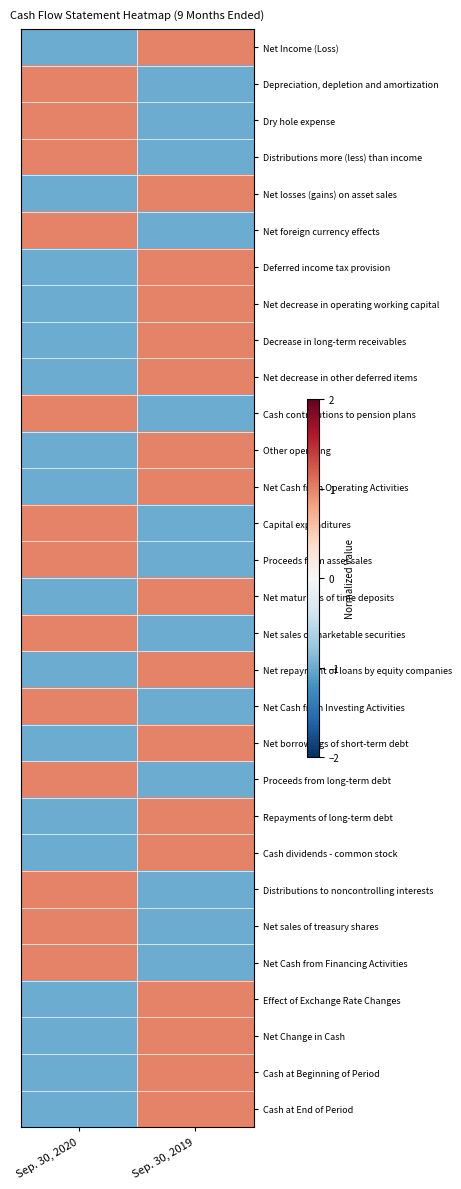

Count the number of categories in the chart.

2